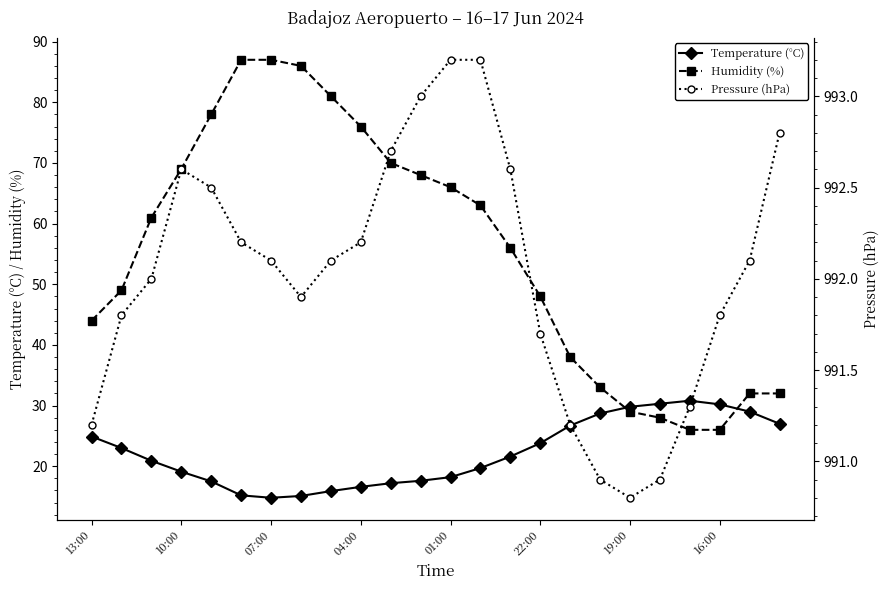

The value of Humidity (%) at 19 is 38.6. True or false?

False